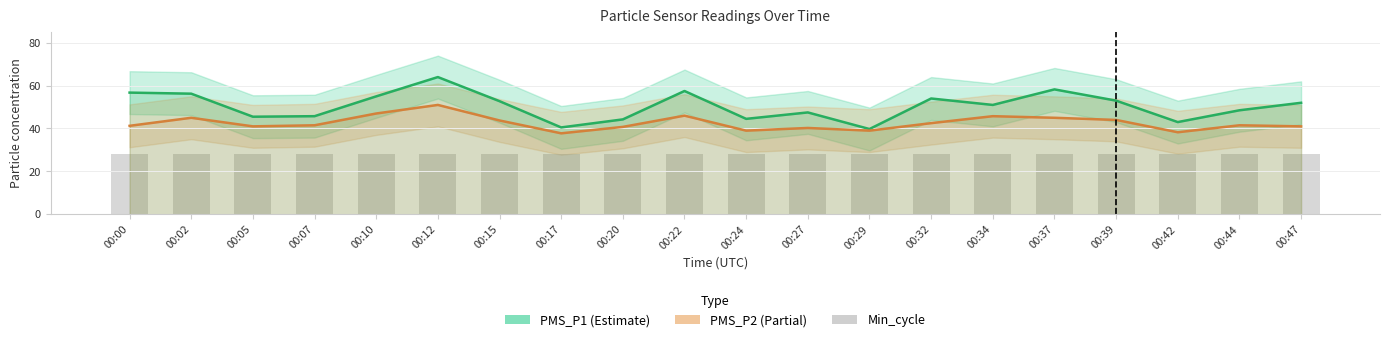

At 00:37, list the series in order from smallest to largest.

Min_cycle, PMS_P2, PMS_P1